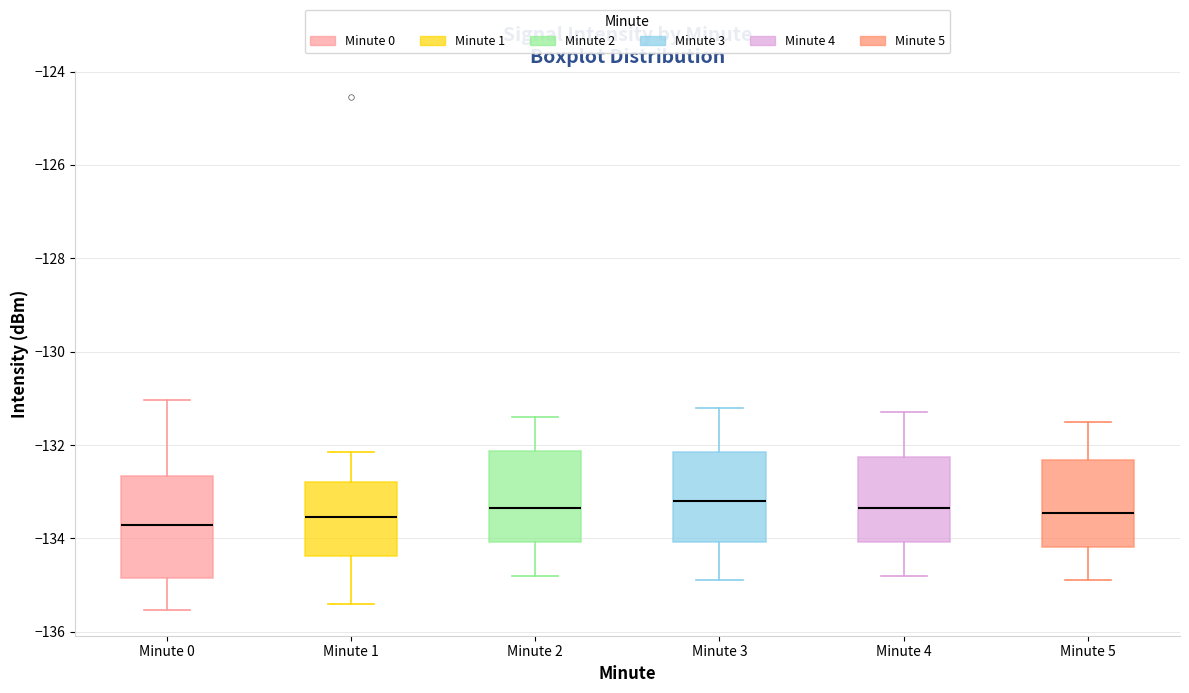

Comparing the boxes themselves (not the whiskers), which one is the tallest?

Minute 0